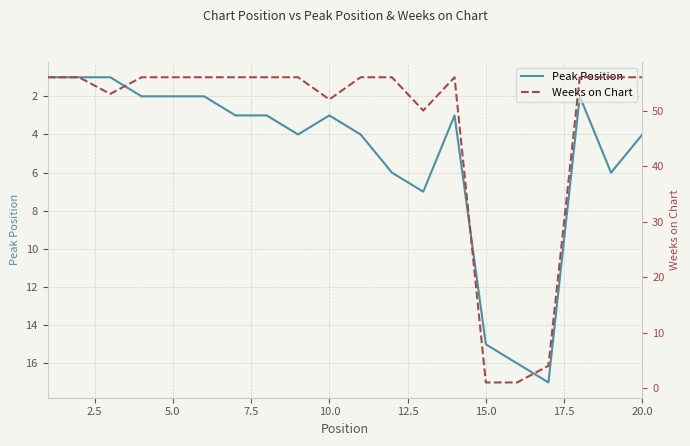

What is the maximum value for Peak Position?

17